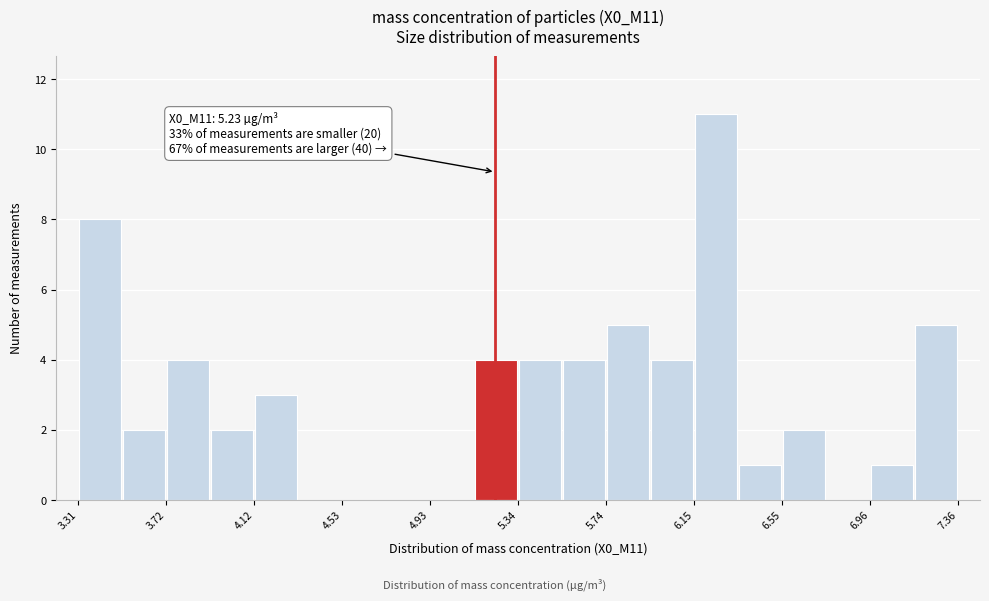

Over which range of the x-axis is the bar tallest?

6.15 to 6.35